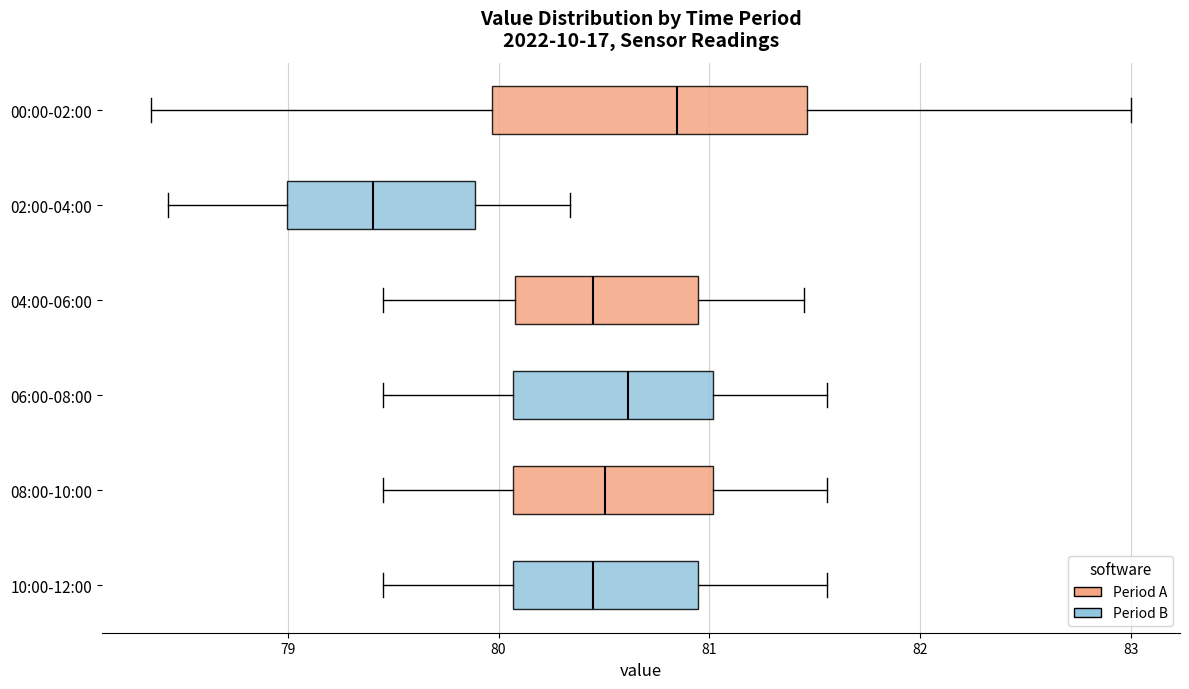

Where does the median line of the box for 02:00-04:00 sit on the x-axis? The values are not printed on the chart, so give them approximately, as read against the axis.

79.4